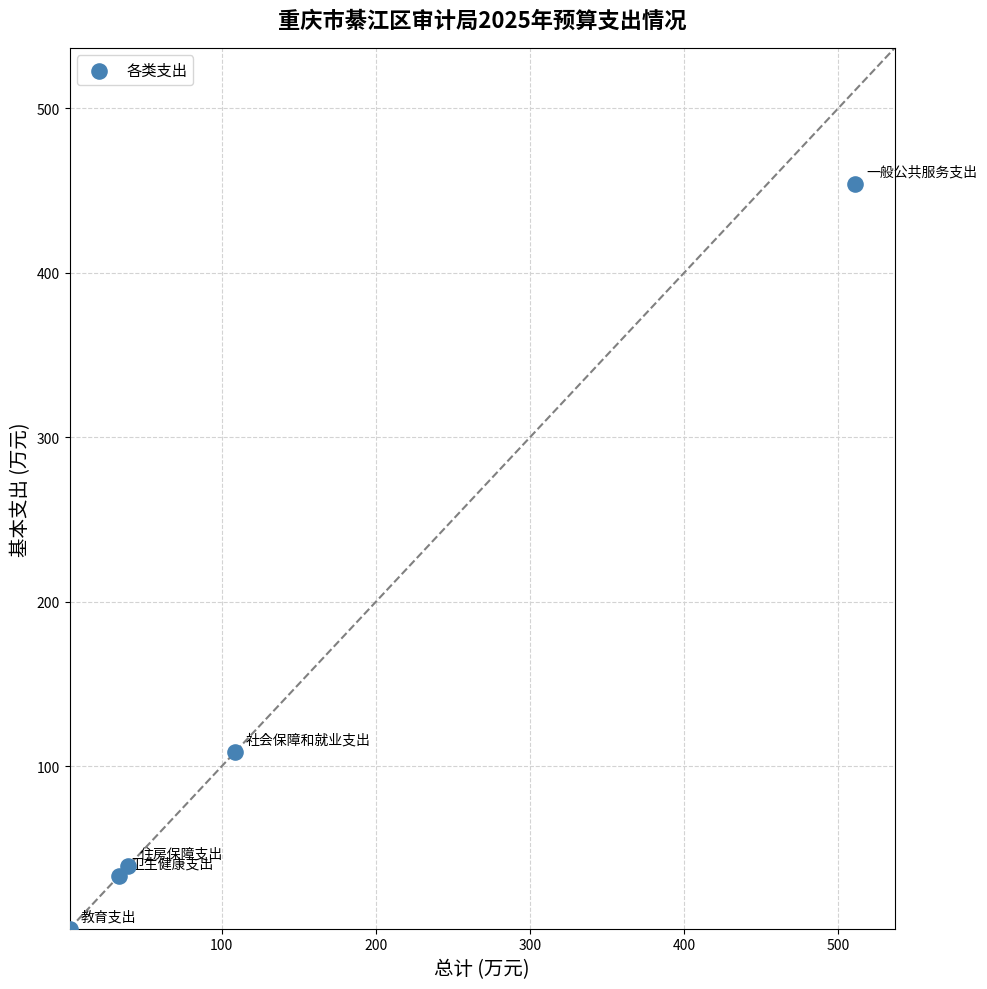

What Y value in the scatter plot is closest to 227?

108.6